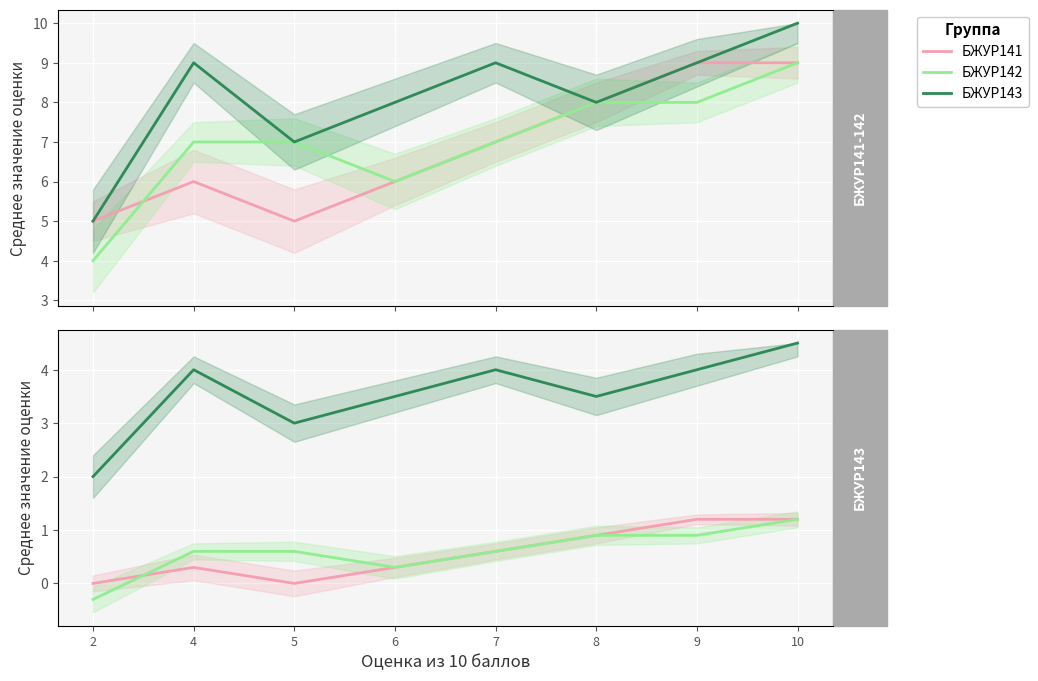

True or false: БЖУР143 and БЖУР141 cross at least once.

False